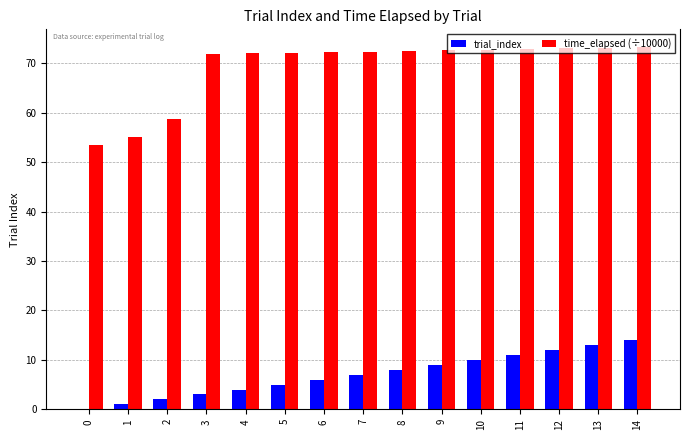

Is it true that time_elapsed (÷10000) equals 20.3 at 2?

False